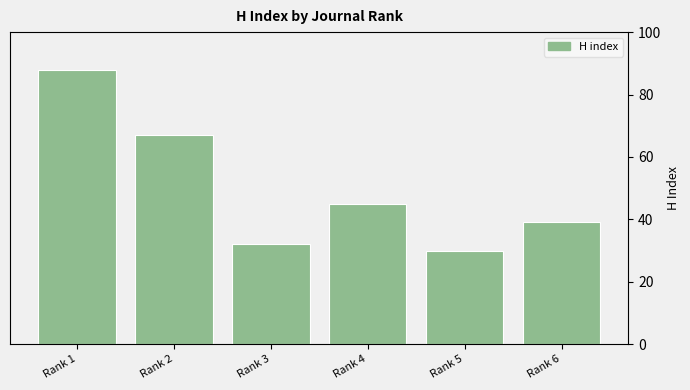

Between Rank 5 and Rank 4, which is larger?

Rank 4